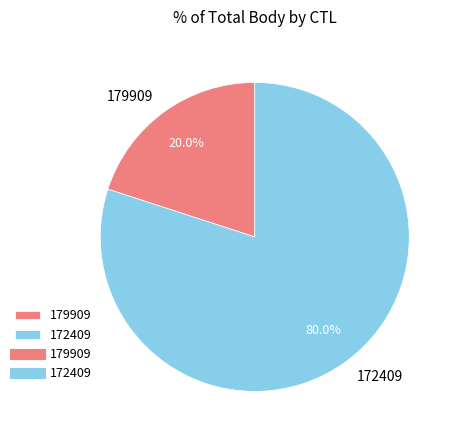

Is there a majority slice in this chart?

Yes